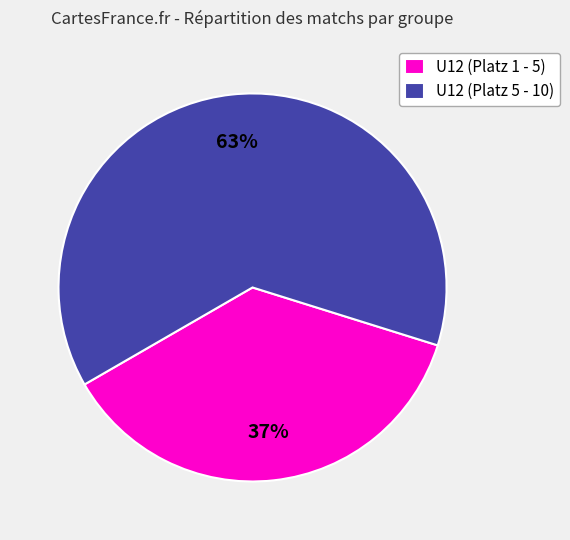

Which category has the biggest portion of the pie?

U12 (Platz 5 - 10)